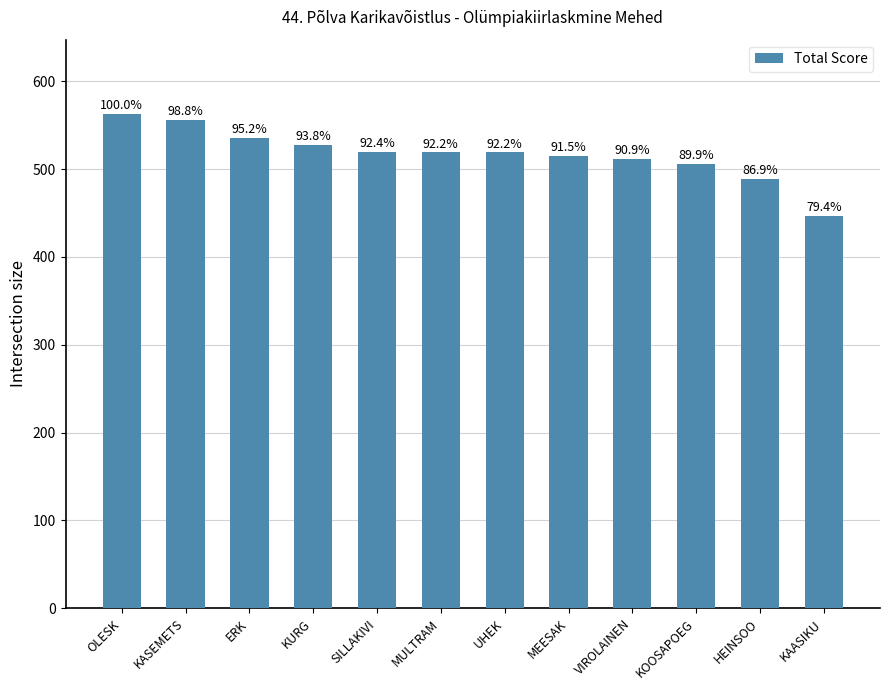

Are the bars horizontal?

No